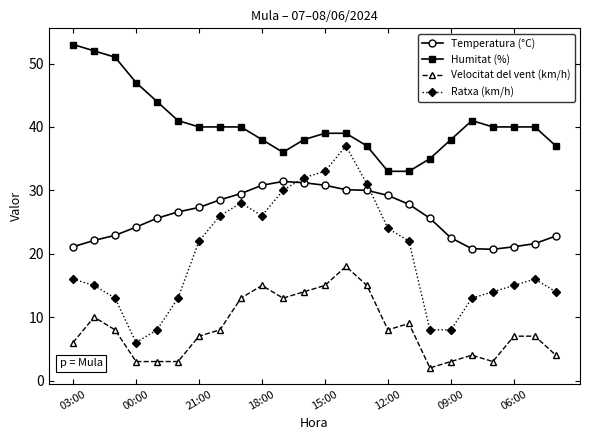

True or false: Velocitat del vent (km/h) and Humitat (%) intersect in this chart.

False